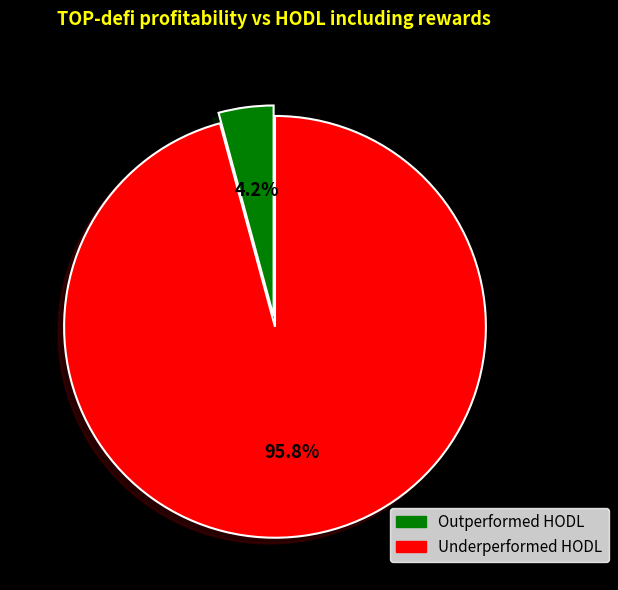

Rank the categories by value from highest to lowest.

Underperformed HODL, Outperformed HODL